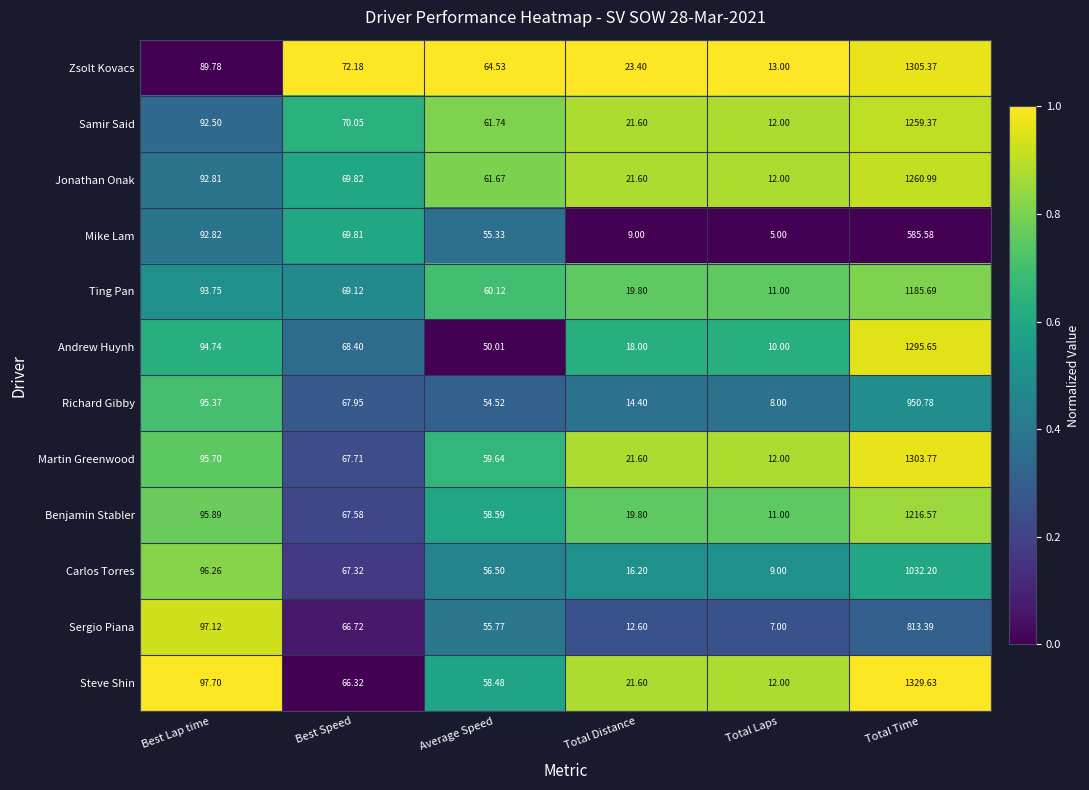

Which series has the widest spread of values?

Steve Shin